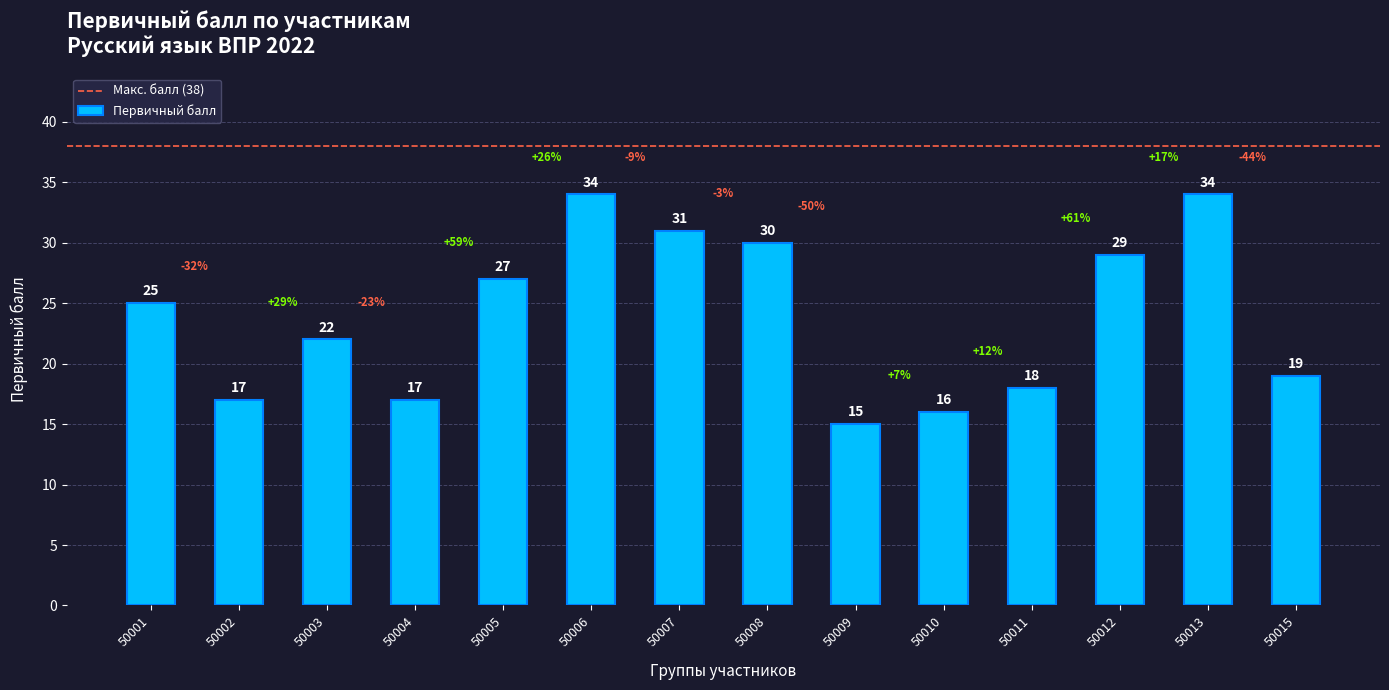

What is the greatest value displayed?

34